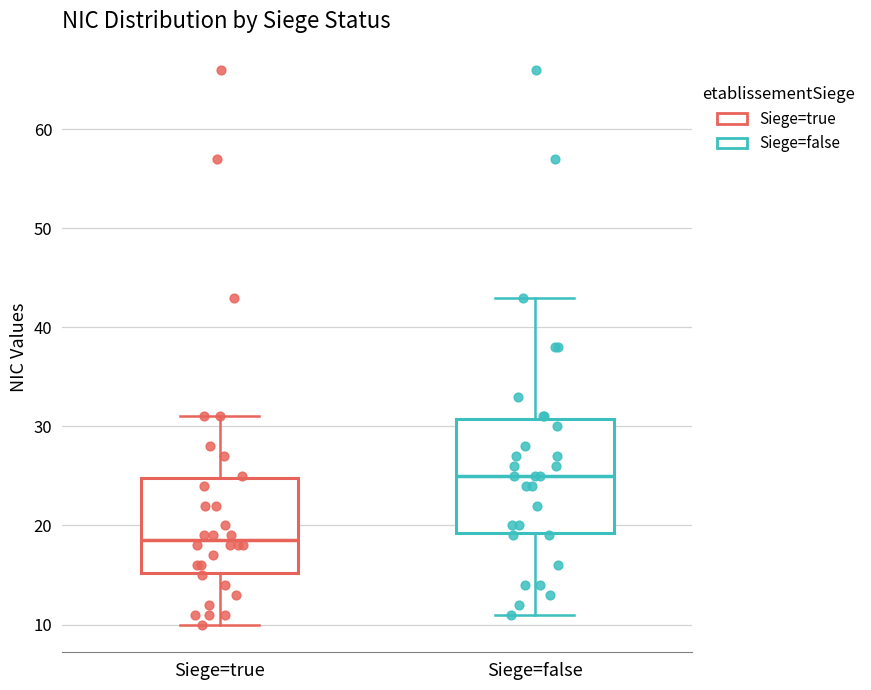

Where does the median line of the box for Siege=false sit on the y-axis? The values are not printed on the chart, so give them approximately, as read against the axis.

25